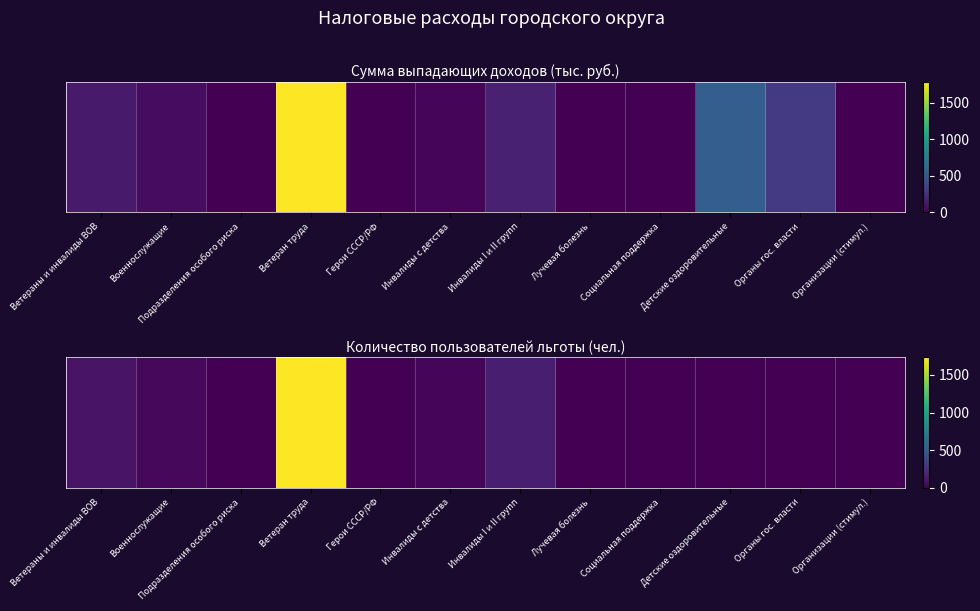

Rank the categories by value from lowest to highest.

Подразделения особого риска, Герои СССР/РФ, Организации (стимул.), Детские оздоровительные, Органы гос. власти, Лучевая болезнь, Социальная поддержка, Инвалиды с детства, Военнослужащие, Ветераны и инвалиды ВОВ, Инвалиды I и II групп, Ветеран труда